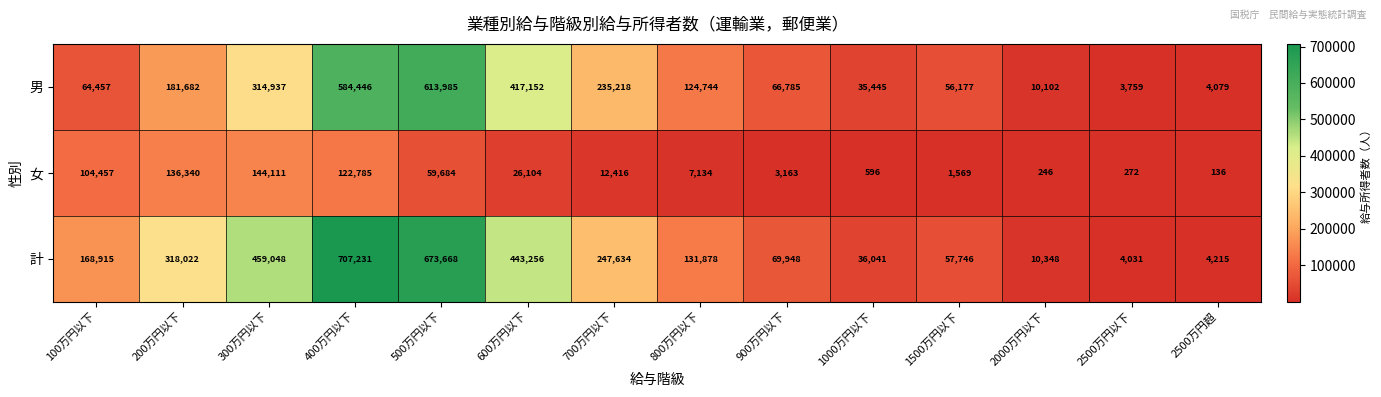

What is the difference between the 女 values at 2500万円以下 and 2500万円超?

136